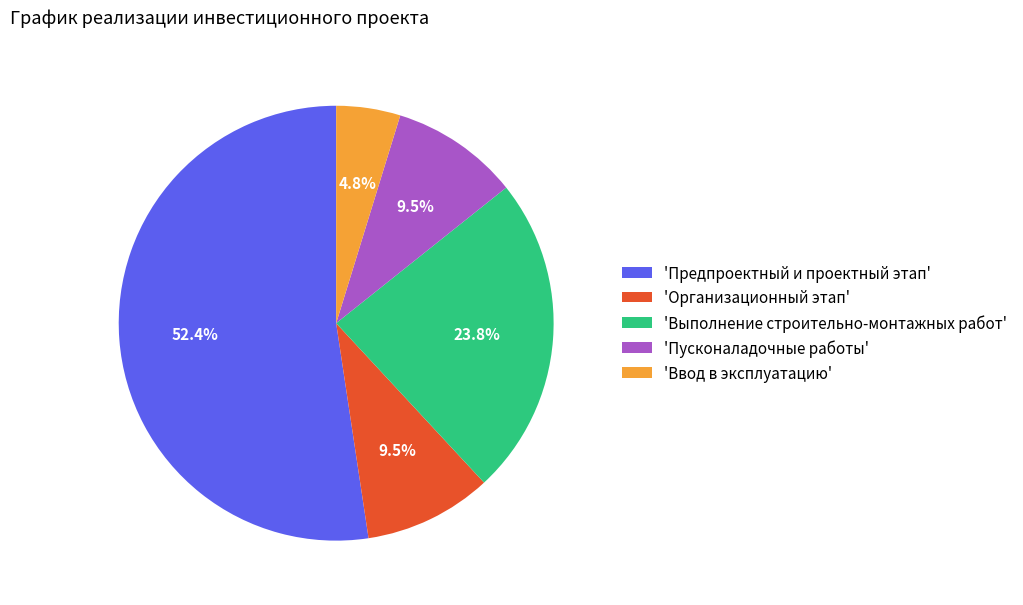

To the nearest percent, what is the difference between the largest and smallest slice percentages?

48%